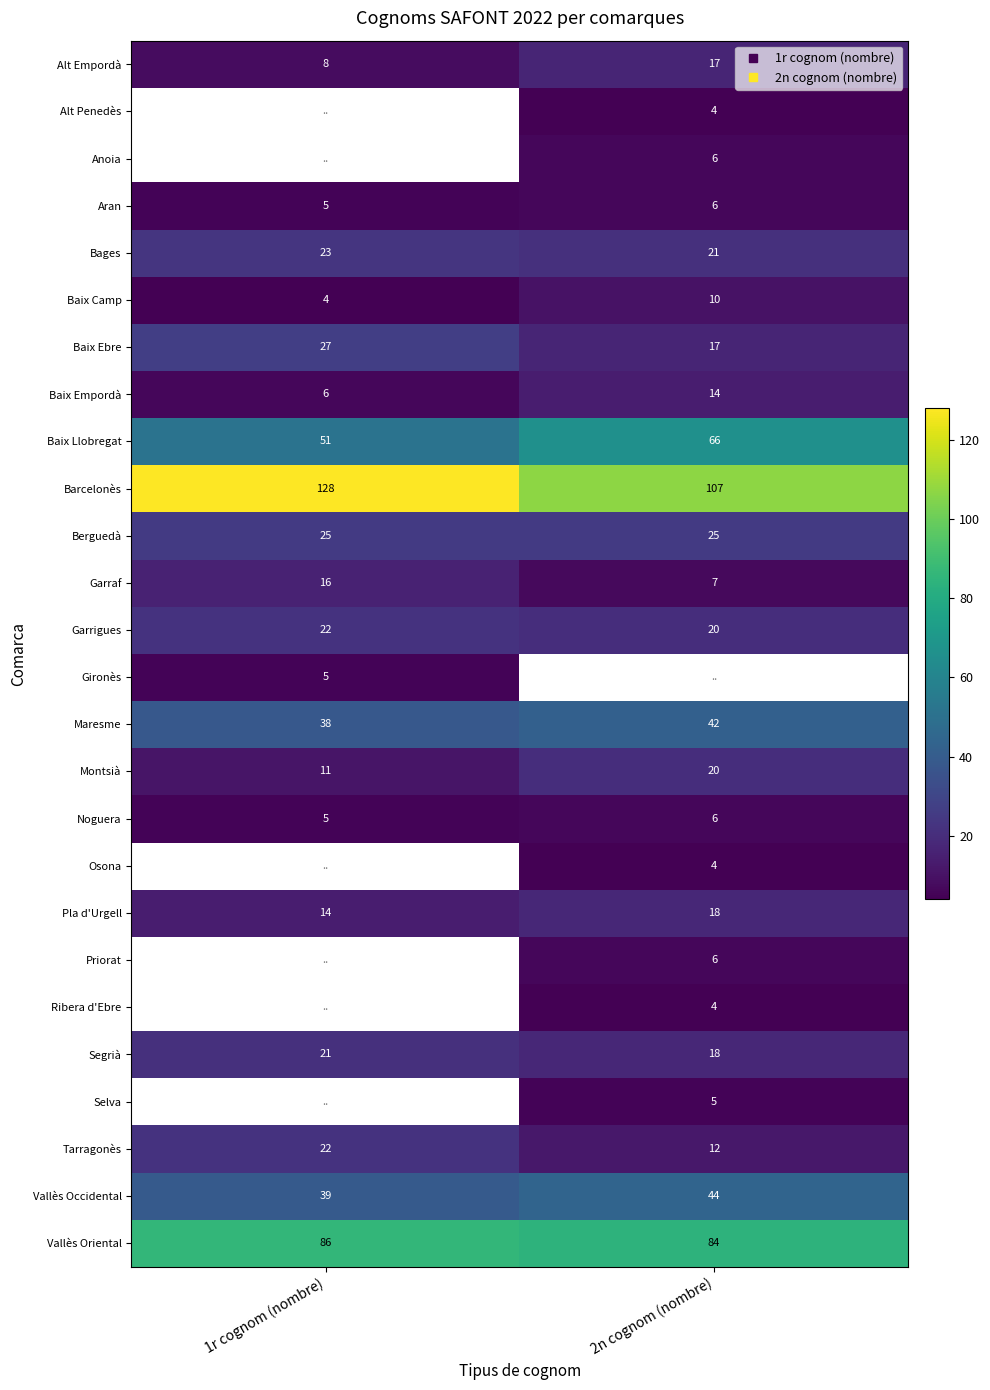

Which series has the widest spread of values?

Barcelonès